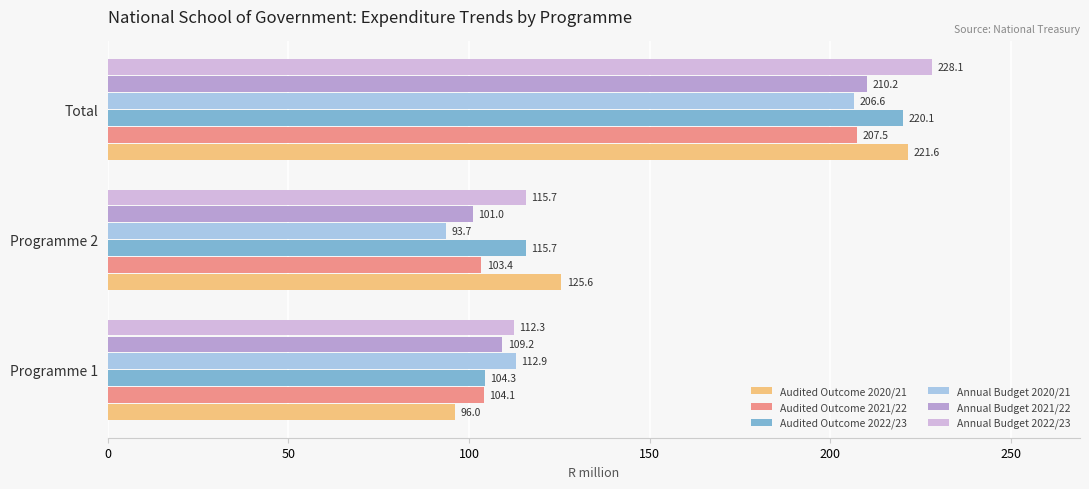

How many data points in Audited Outcome 2022/23 are less than 115?

1